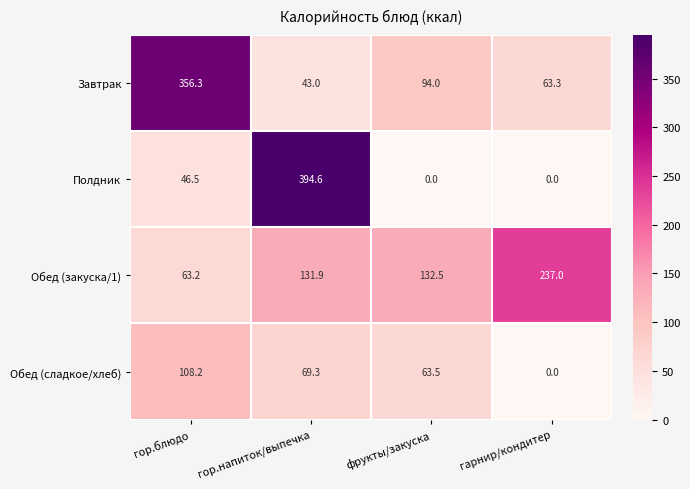

At how many categories does at least one series exceed 31?

4